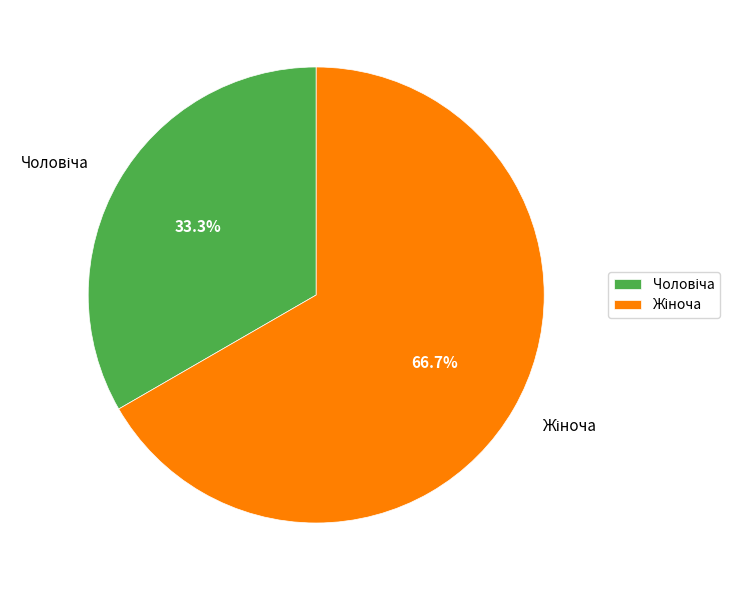

Is there a majority slice in this chart?

Yes